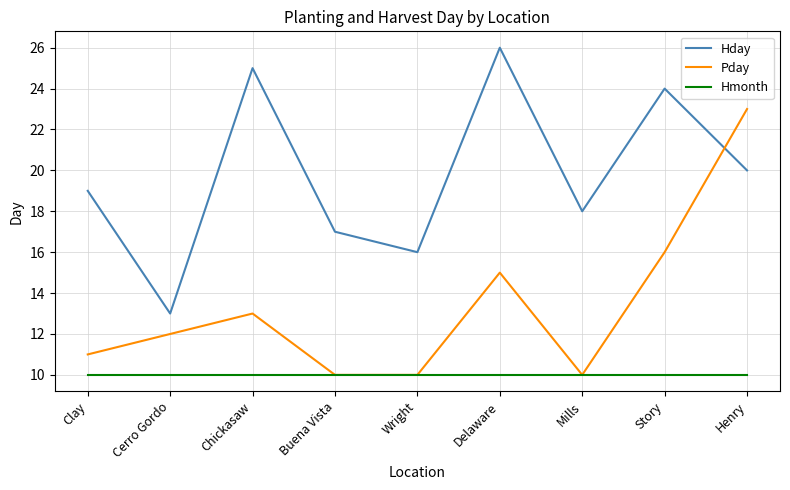

Reading left to right, transcribe all the data shown in this chart.

Hday: Clay=19	Cerro Gordo=13	Chickasaw=25	Buena Vista=17	Wright=16	Delaware=26	Mills=18	Story=24	Henry=20
Pday: Clay=11	Cerro Gordo=12	Chickasaw=13	Buena Vista=10	Wright=10	Delaware=15	Mills=10	Story=16	Henry=23
Hmonth: Clay=10	Cerro Gordo=10	Chickasaw=10	Buena Vista=10	Wright=10	Delaware=10	Mills=10	Story=10	Henry=10